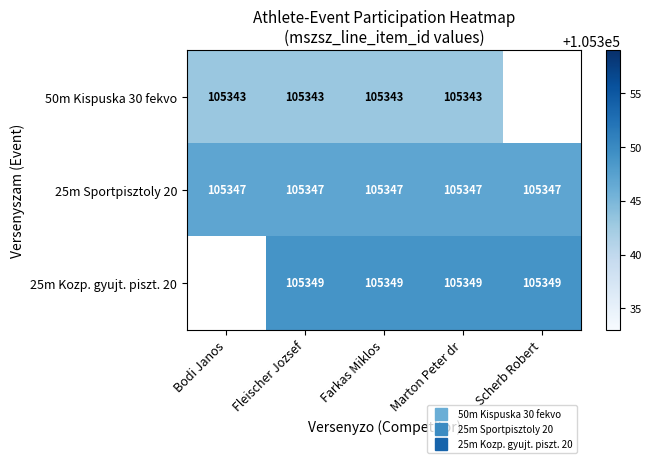

Which category has the lowest value across all series?

Bodi Janos